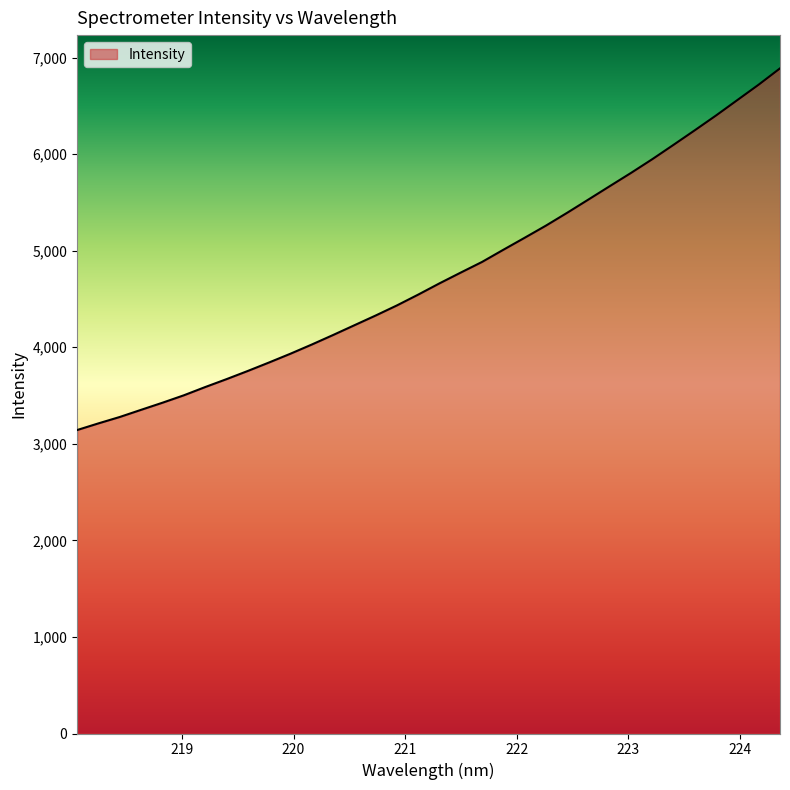

What is the difference between the maximum and minimum values?

3745.2